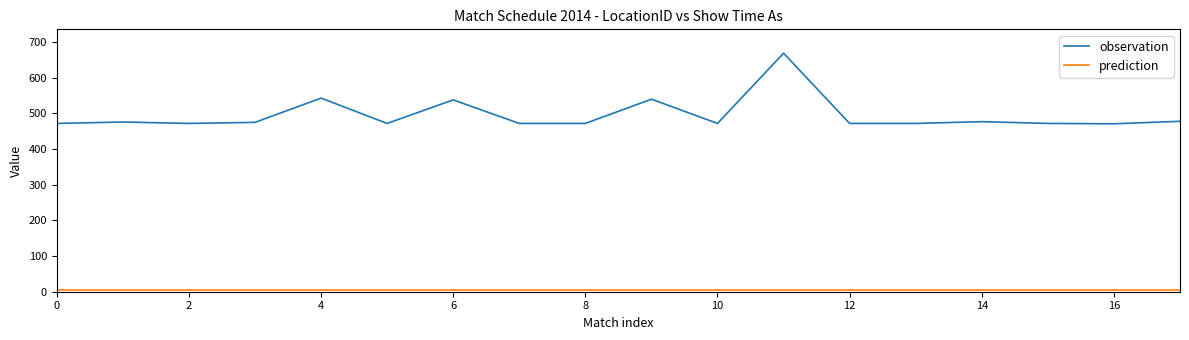

Which series has the largest total across all categories?

observation